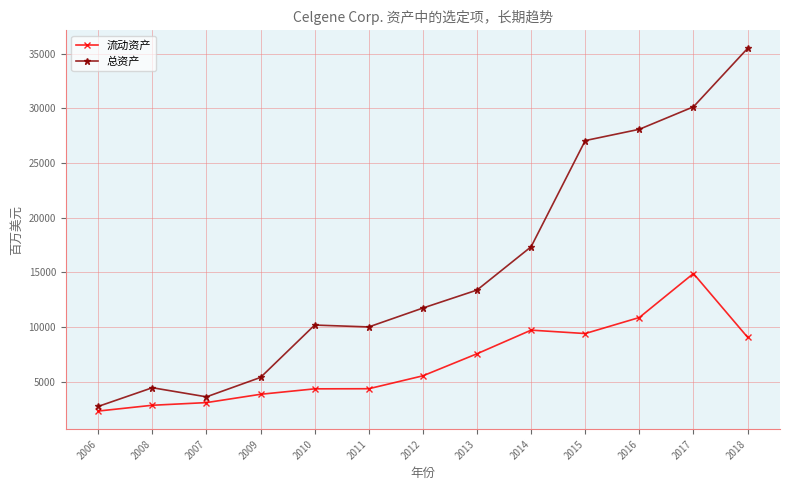

Where is the first local minimum for 总资产?

2007